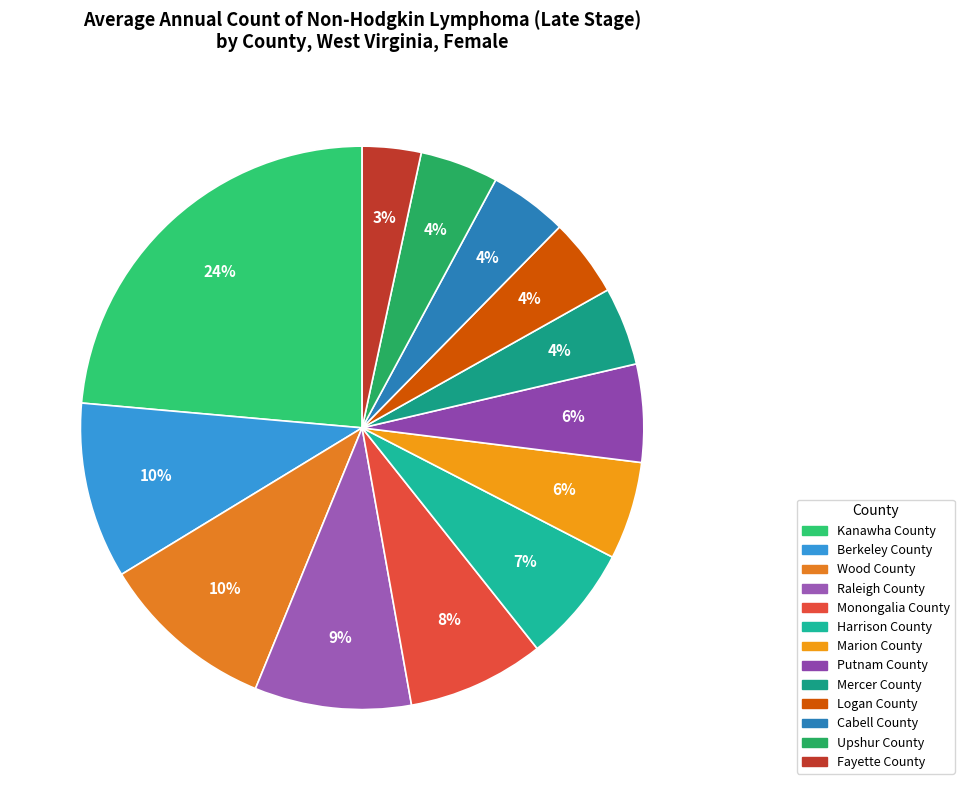

To the nearest percent, what is the difference between the Monongalia County and Wood County slice percentages?

2%